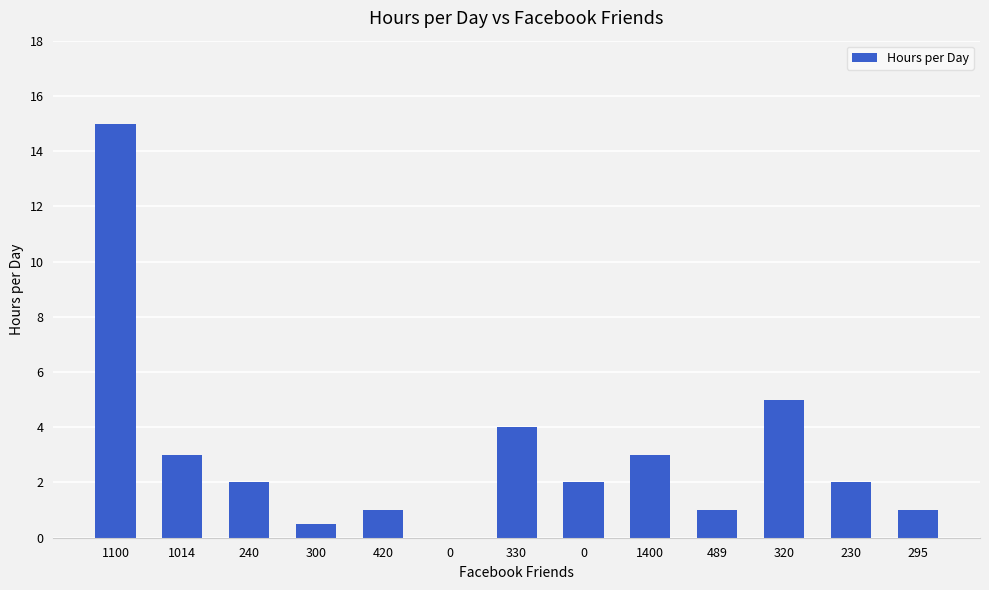

Approximately how many times larger is the value at 330 compared to 0?

2.0